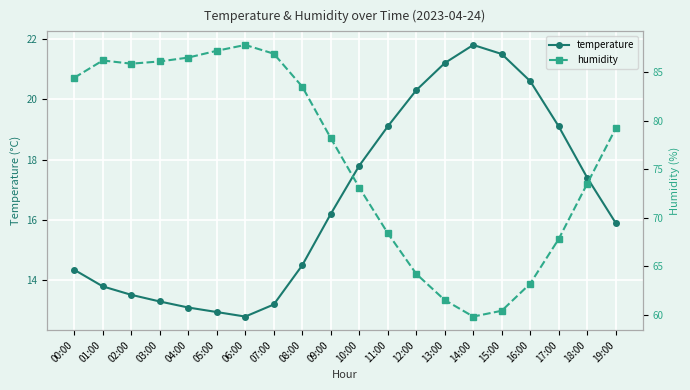

What is the total value across all series at 17:00?

86.9